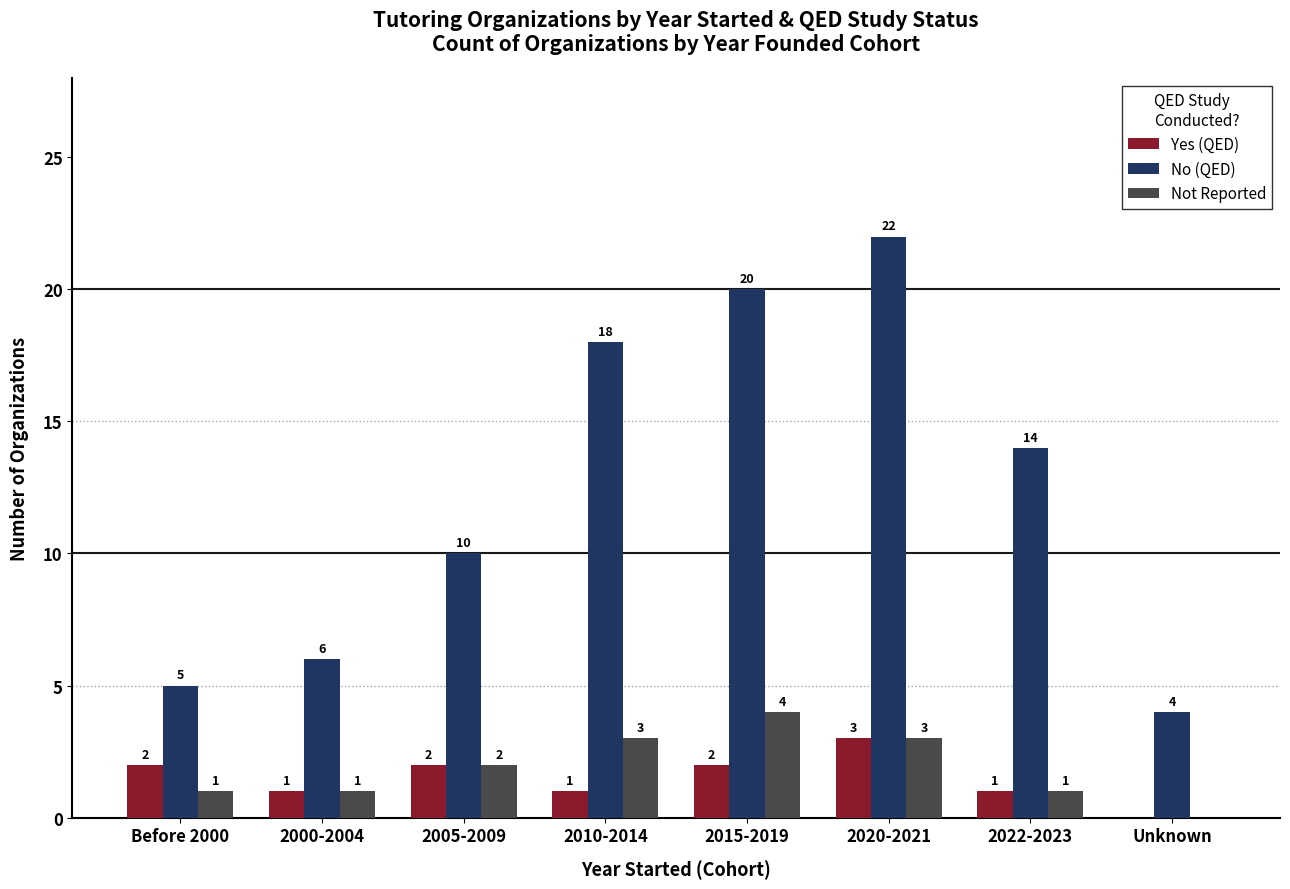

Which series has the largest total across all categories?

No (QED)